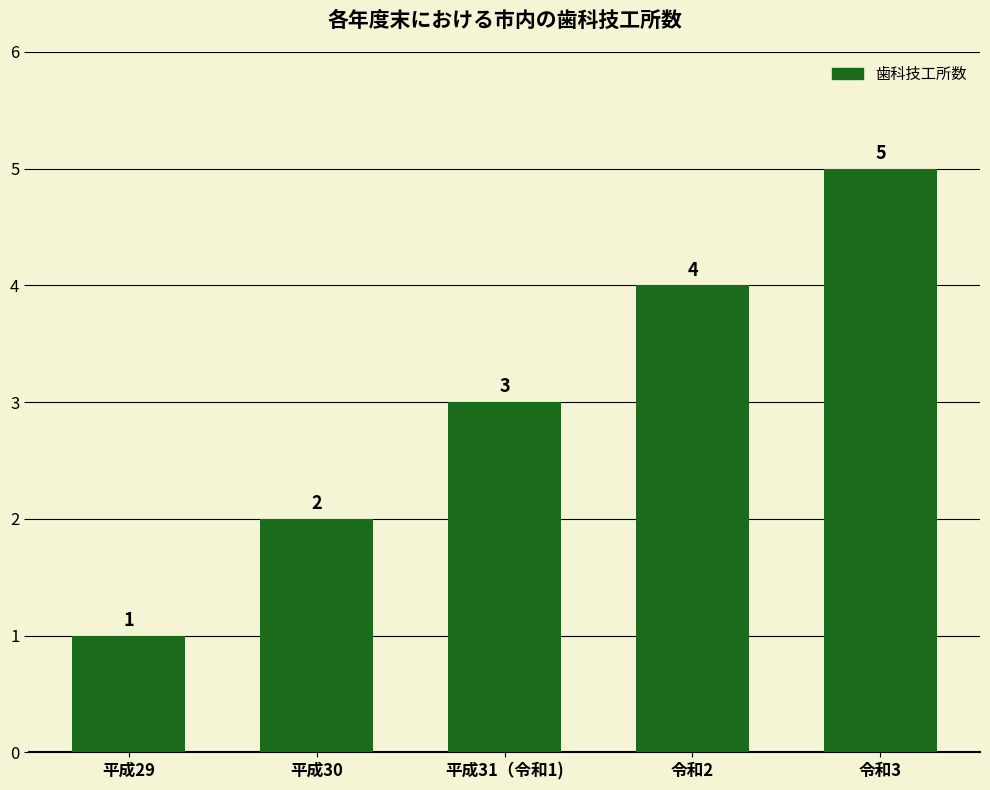

List the labels in order of value, largest first.

令和3, 令和2, 平成31（令和1), 平成30, 平成29